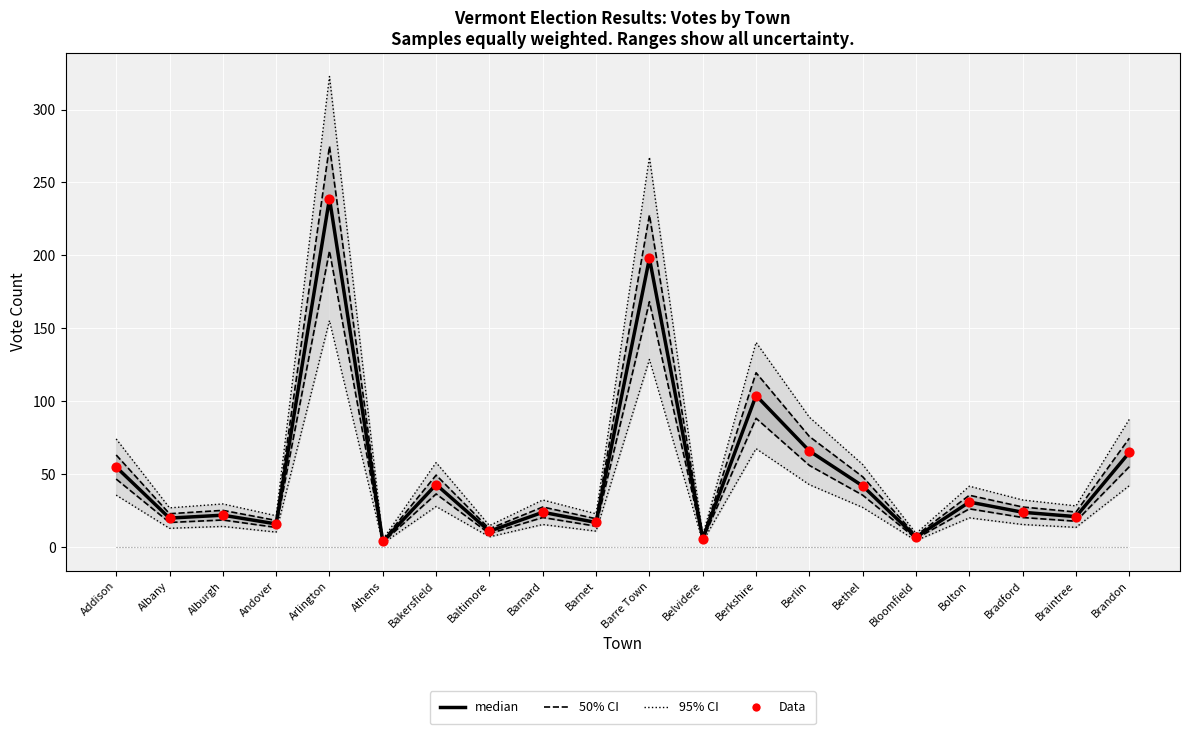

What is the total value across all series at Belvidere?

27.0